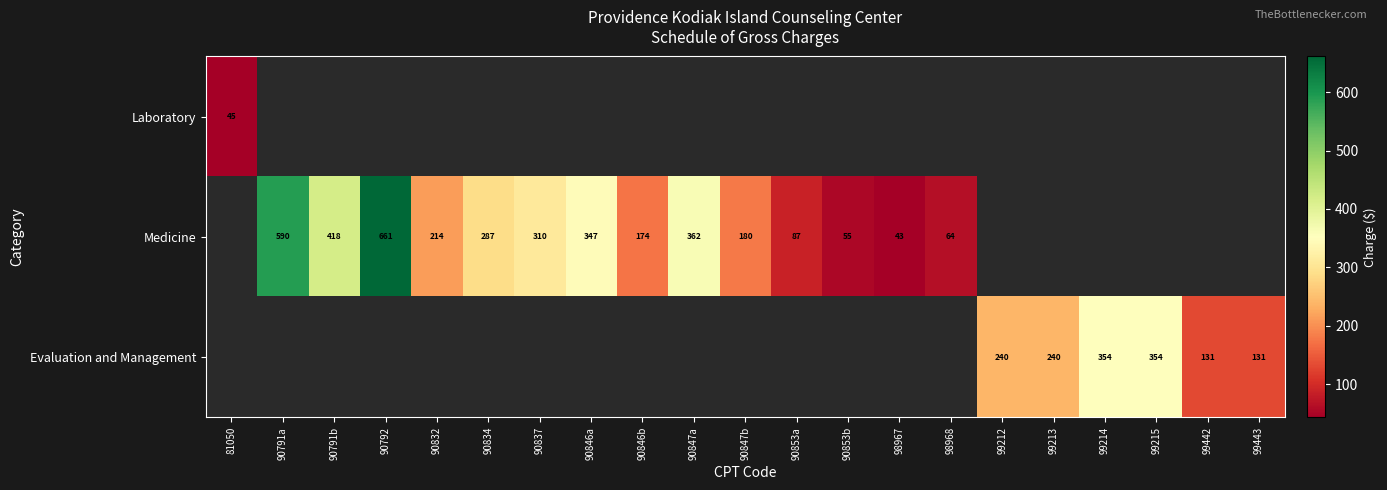

What is the smallest value displayed?

43.1